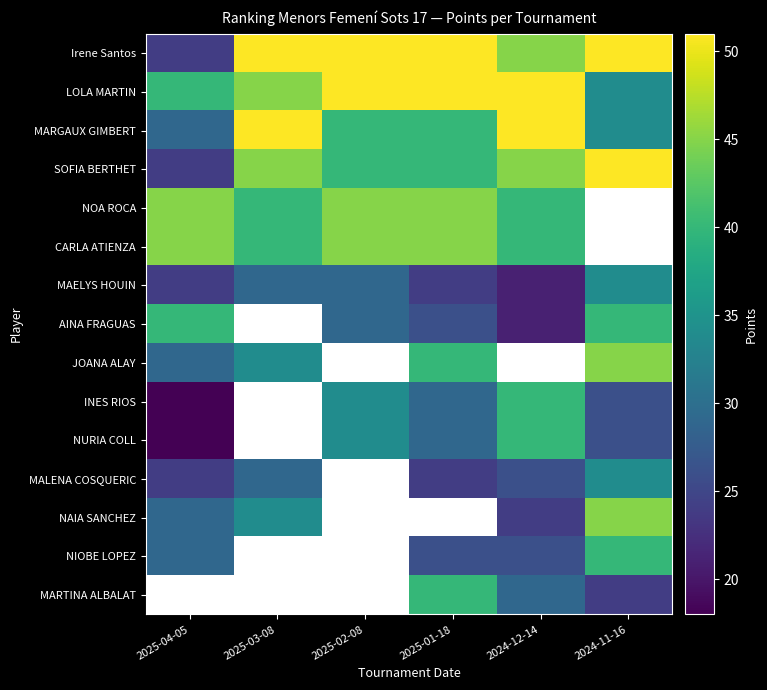

How many positive values does the NOA ROCA series have?

5